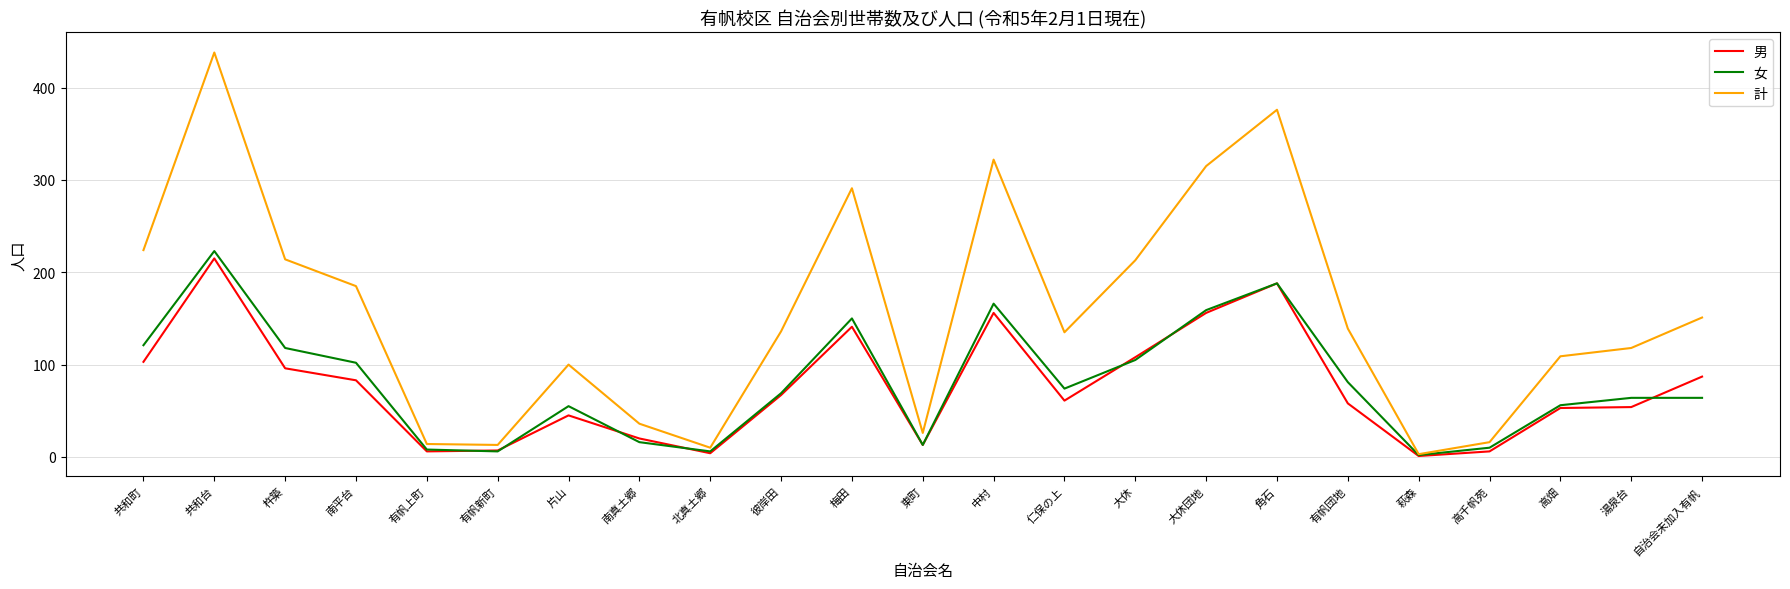

How many lines are shown in the chart?

3